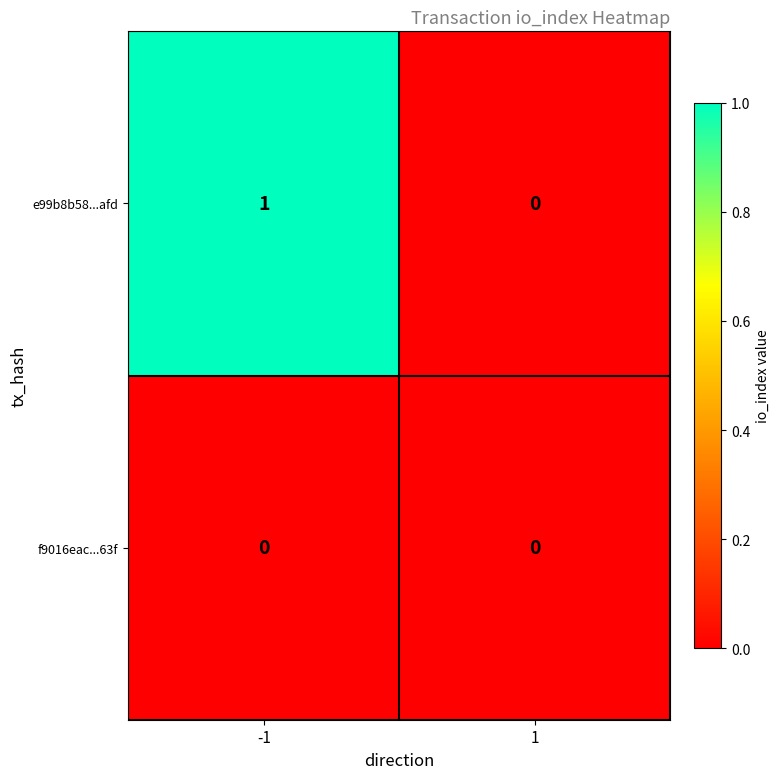

How many categories are shown in the chart?

2